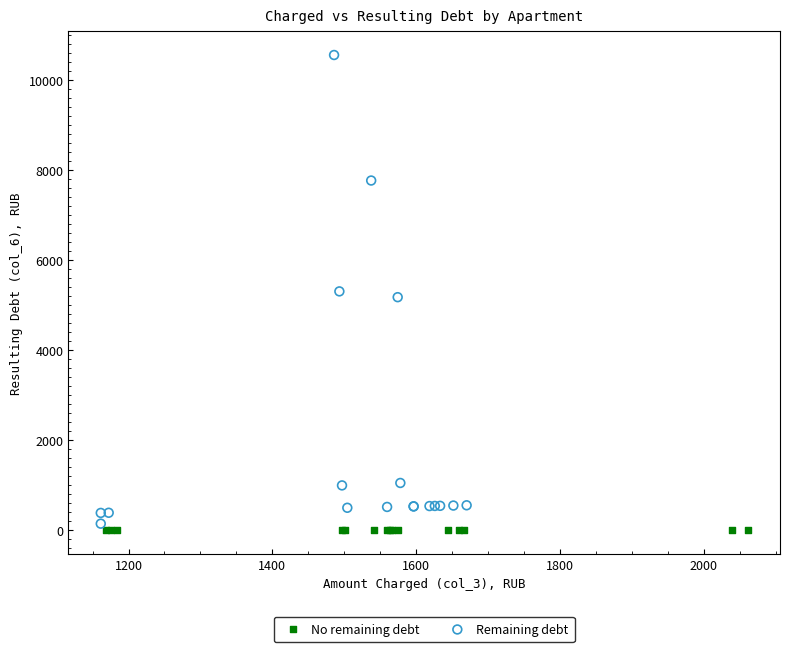

Which series reaches the minimum Y coordinate?

No remaining debt